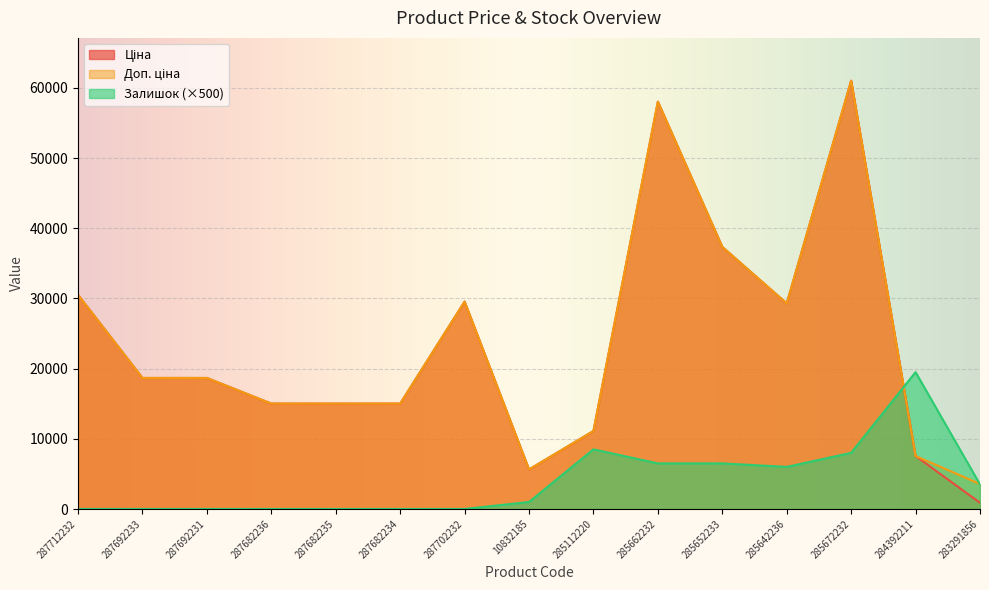

Reading left to right, transcribe all the data shown in this chart.

Ціна: 287712232=30512.3	287692233=18671.5	287692231=18671.5	287682236=15019.2	287682235=15019.2	287682234=15019.2	287702232=29548.9	10832185=5636.0	285112220=11113.6	285662232=58037.0	285652233=37343.0	285642236=29294.9	285672232=61024.7	284392211=7545.9	283291856=889.9
Доп. ціна: 287712232=30512.3	287692233=18671.5	287692231=18671.5	287682236=15019.2	287682235=15019.2	287682234=15019.2	287702232=29548.9	10832185=5636.0	285112220=11113.6	285662232=58037.0	285652233=37343.0	285642236=29294.9	285672232=61024.7	284392211=7545.9	283291856=3559.7
Залишок: 287712232=0.0	287692233=0.0	287692231=0.0	287682236=0.0	287682235=0.0	287682234=0.0	287702232=0.0	10832185=1000.0	285112220=8500.0	285662232=6500.0	285652233=6500.0	285642236=6000.0	285672232=8000.0	284392211=19500.0	283291856=3500.0